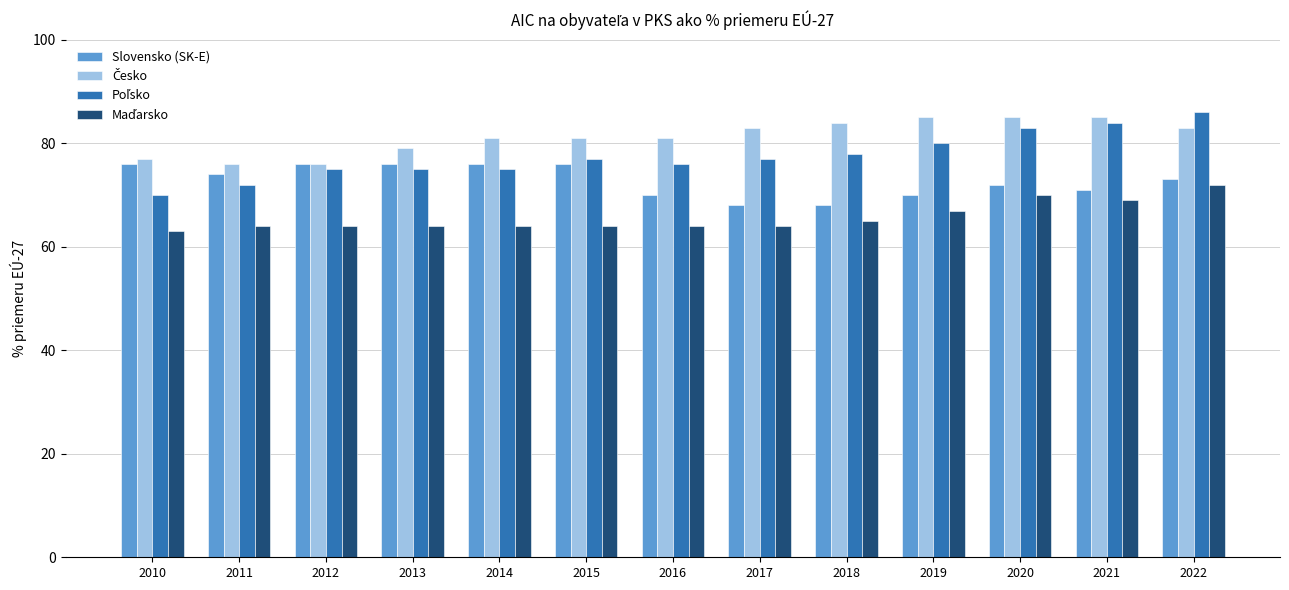

What is the smallest value displayed?

63